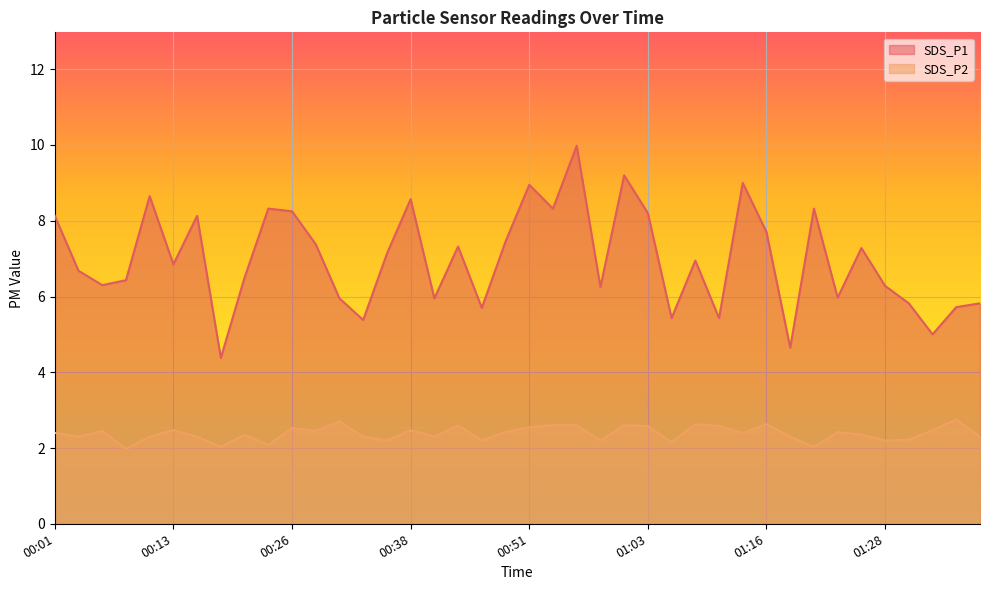

Which category has the highest value in the SDS_P1 series?

00:56